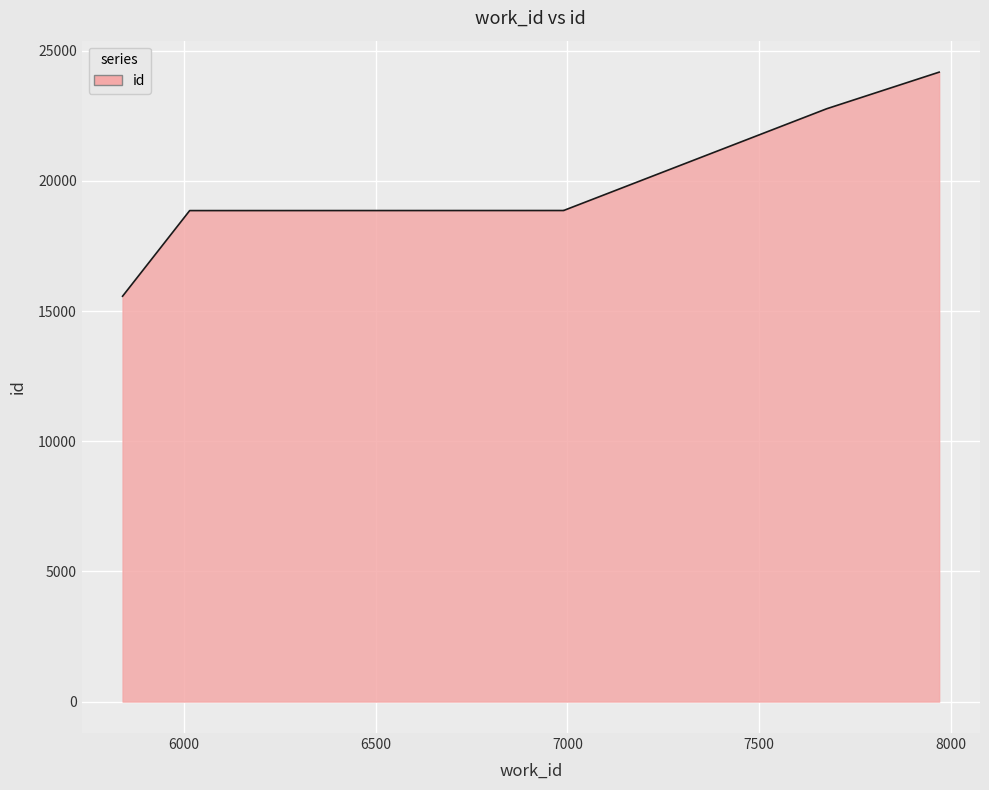

What is the value of the 4th point from the left?

18861